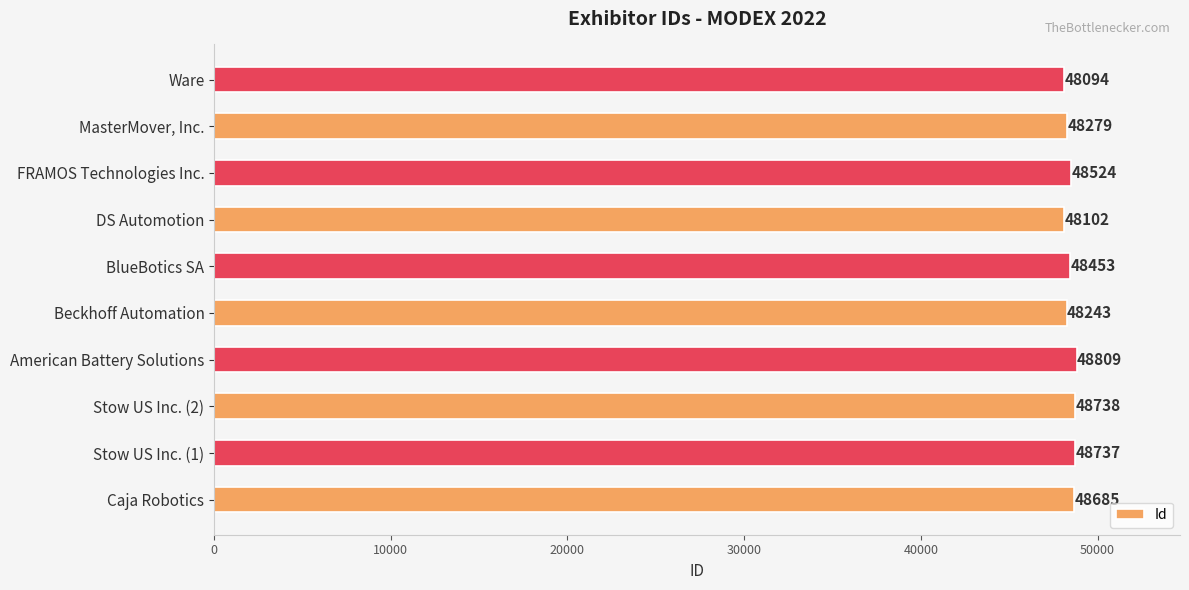

Count the number of data series in this chart.

1